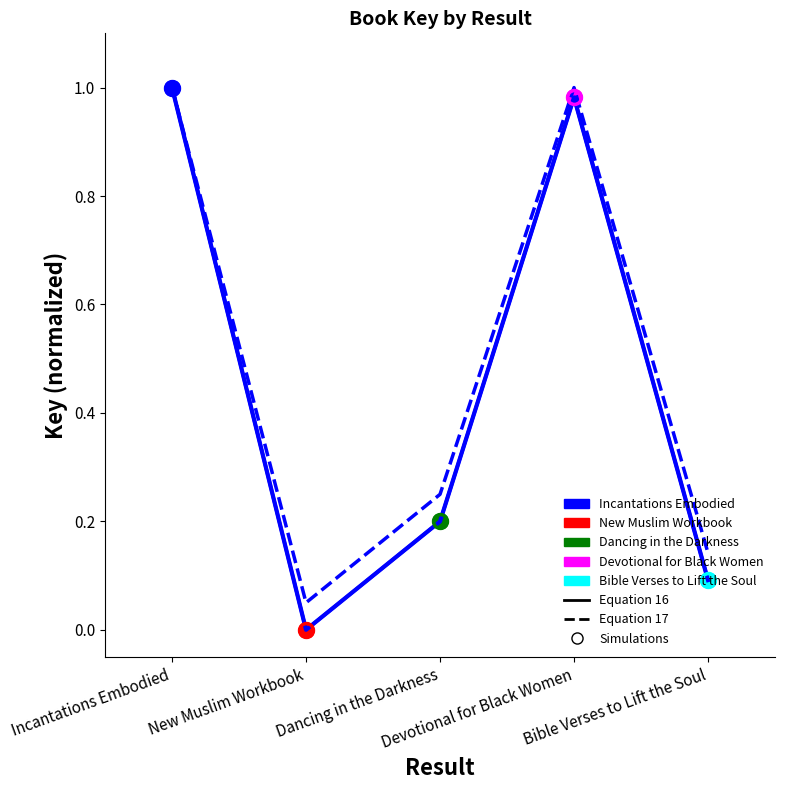

True or false: Simulations and Equation 17 intersect in this chart.

False